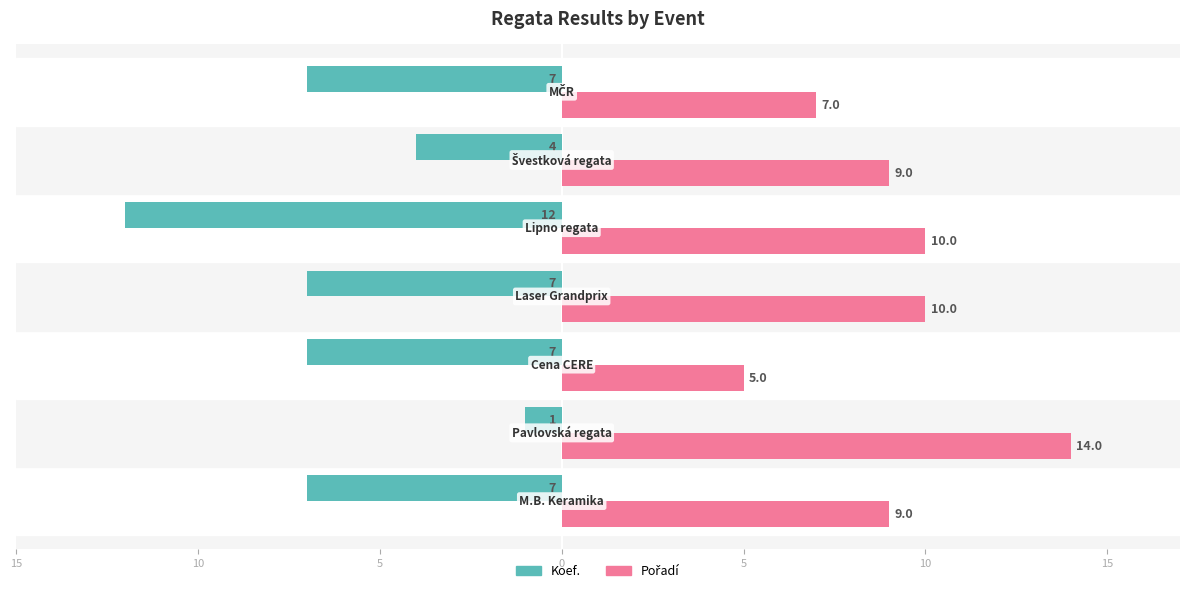

What is the difference between the second highest and second lowest values in the Pořadí series?

3